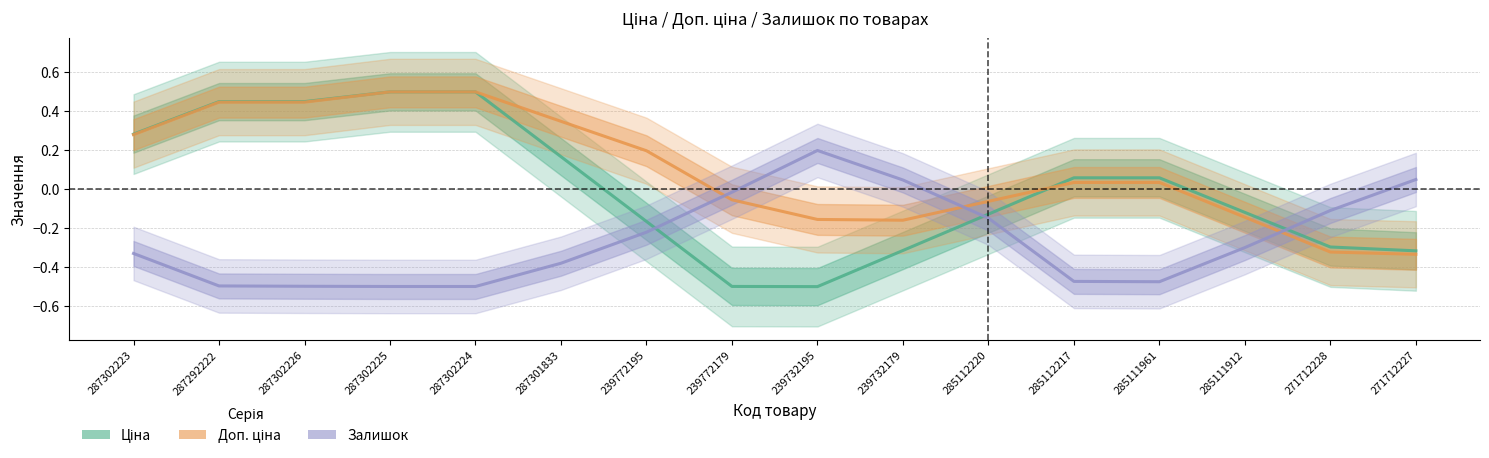

Does the chart have visible grid lines?

Yes